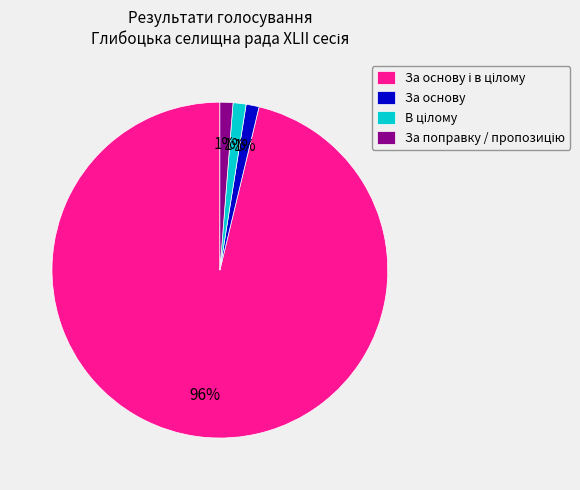

To the nearest percent, what is the average slice percentage?

25%